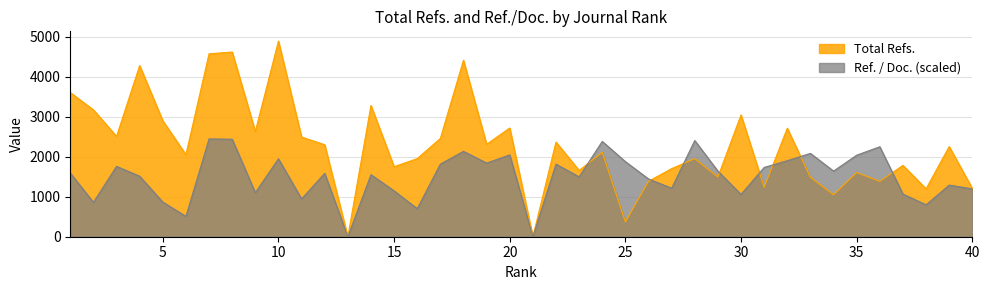

How many interior local valleys does the Total Refs. series have?

14